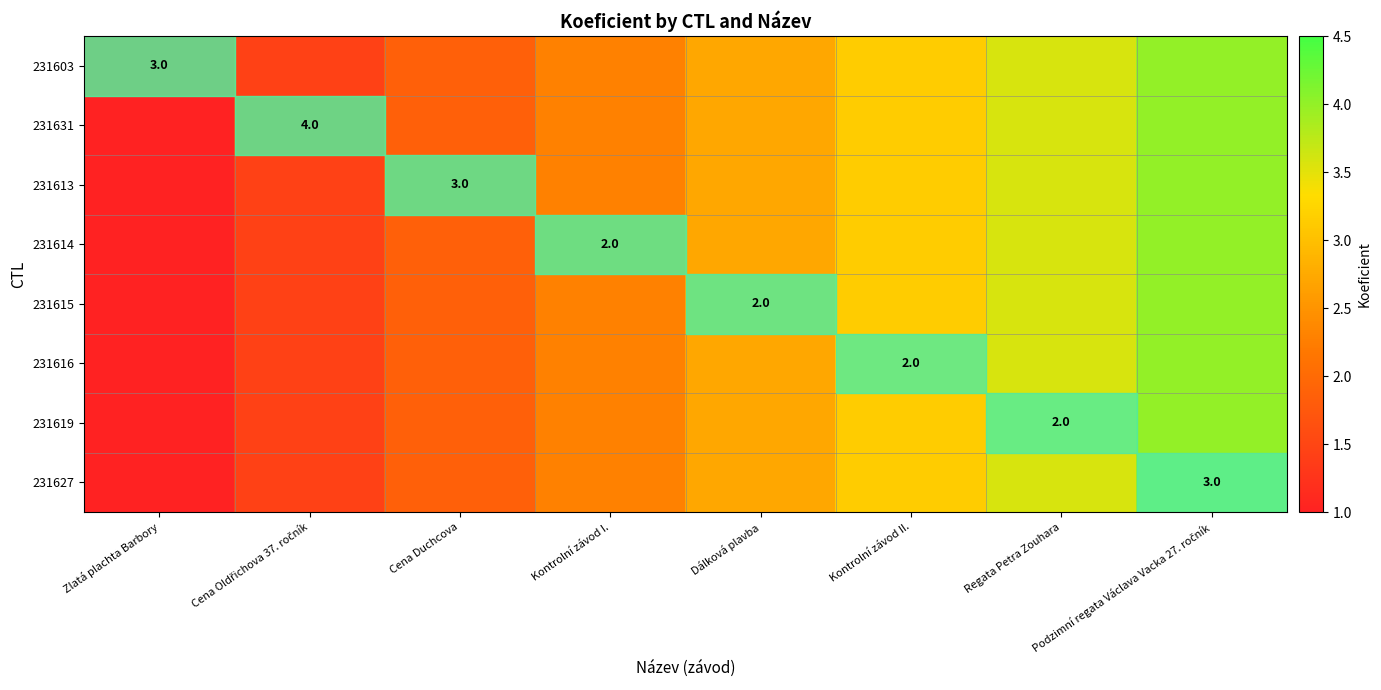

The value of 231619 at Podzimní regata Václava Vacka 27. ročník is 4.0. True or false?

True